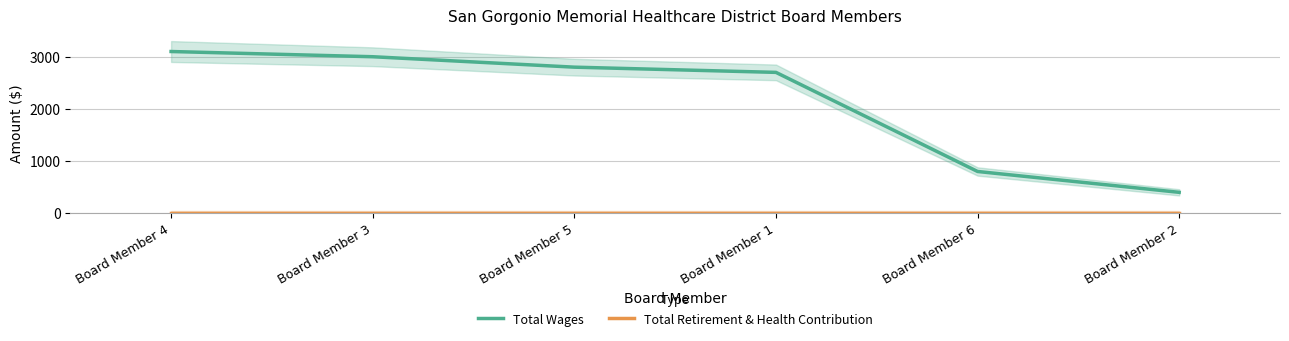

Reading left to right, what are all the values shown in this chart?

Total Wages: Board Member 4=3100	Board Member 3=3000	Board Member 5=2800	Board Member 1=2700	Board Member 6=800	Board Member 2=400
Total Retirement & Health Contribution: Board Member 4=0	Board Member 3=0	Board Member 5=0	Board Member 1=0	Board Member 6=0	Board Member 2=0